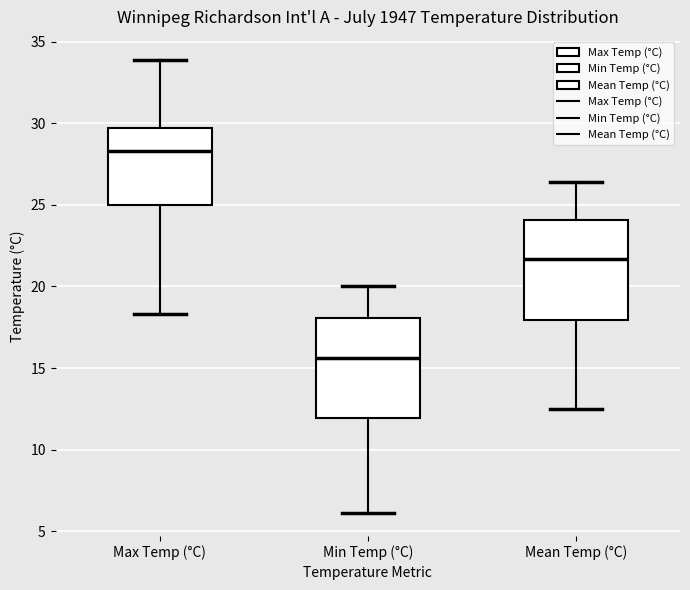

Which box's median line is the lowest?

Min Temp (°C)